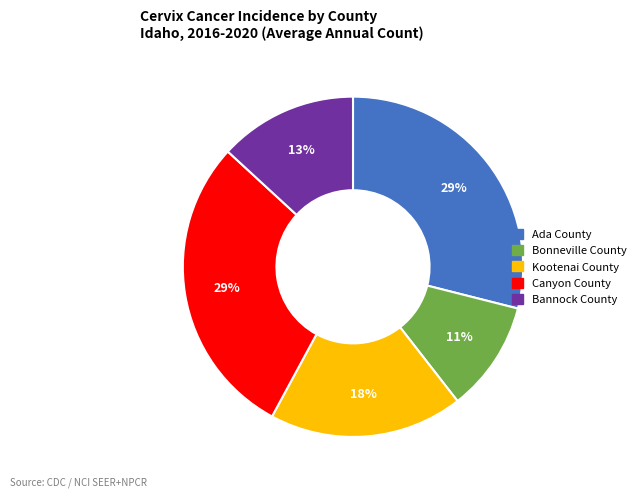

Which slice is the smallest?

Bonneville County